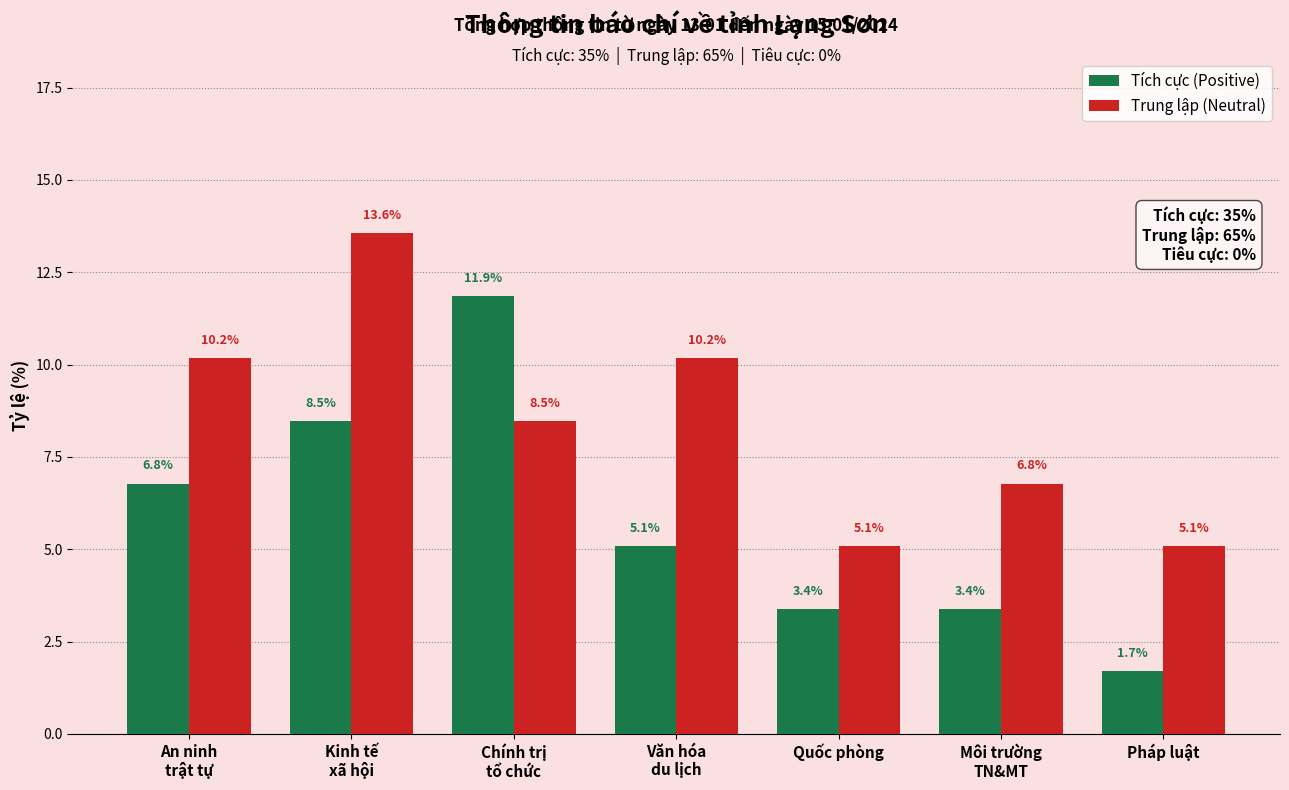

At Văn hóa
du lịch, list the series in order from largest to smallest.

Trung lập (Neutral), Tích cực (Positive)